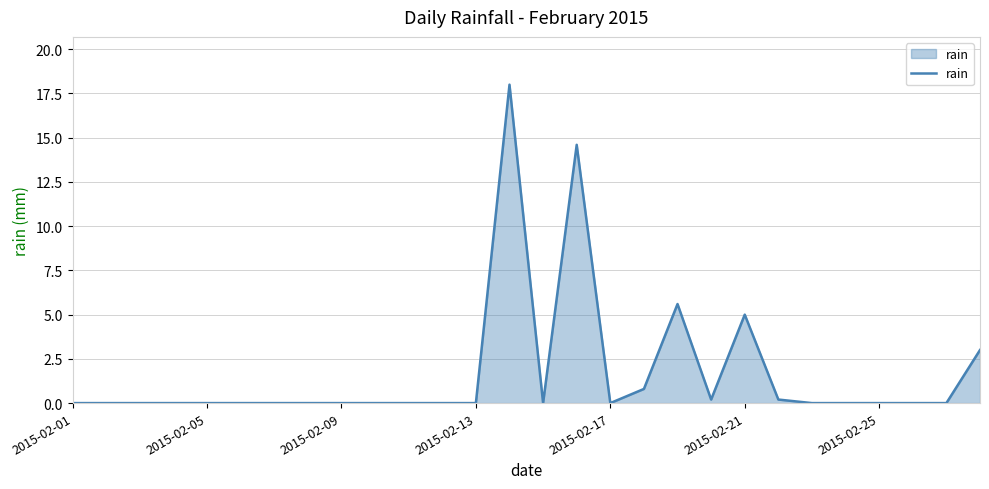

What is the greatest value displayed?

18.0